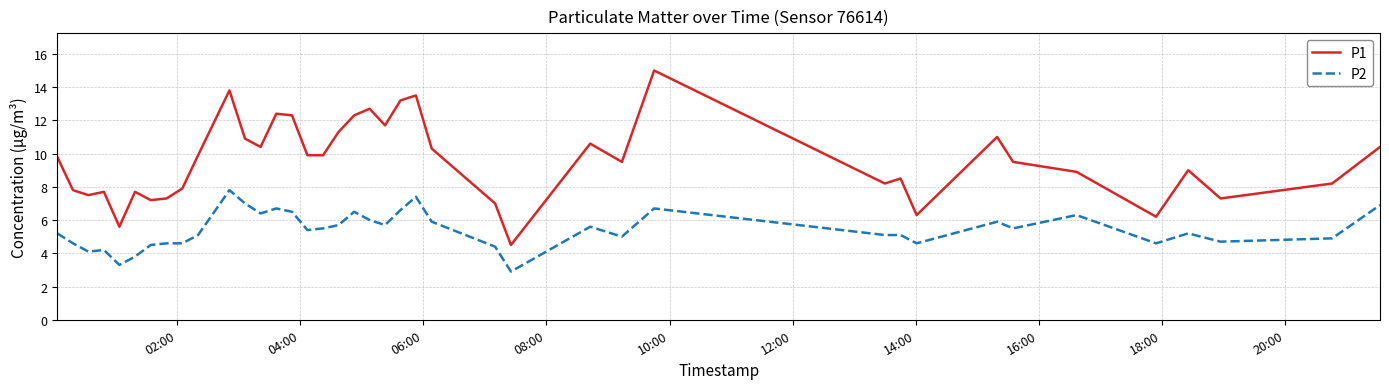

What is the sum of all P2 values?

216.5